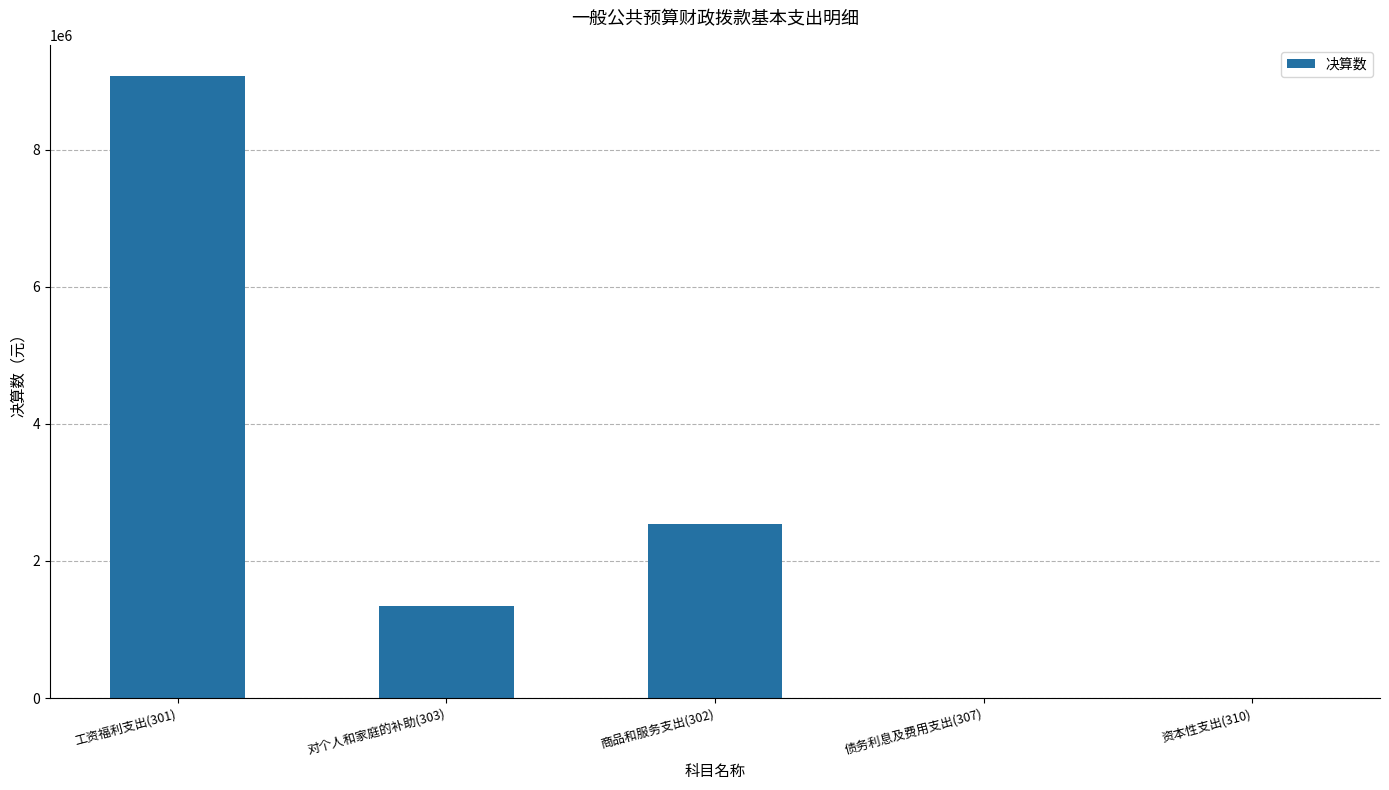

Reading left to right, transcribe all the data shown in this chart.

9076285.7	1347050.0	2533948.3	0.0	0.0